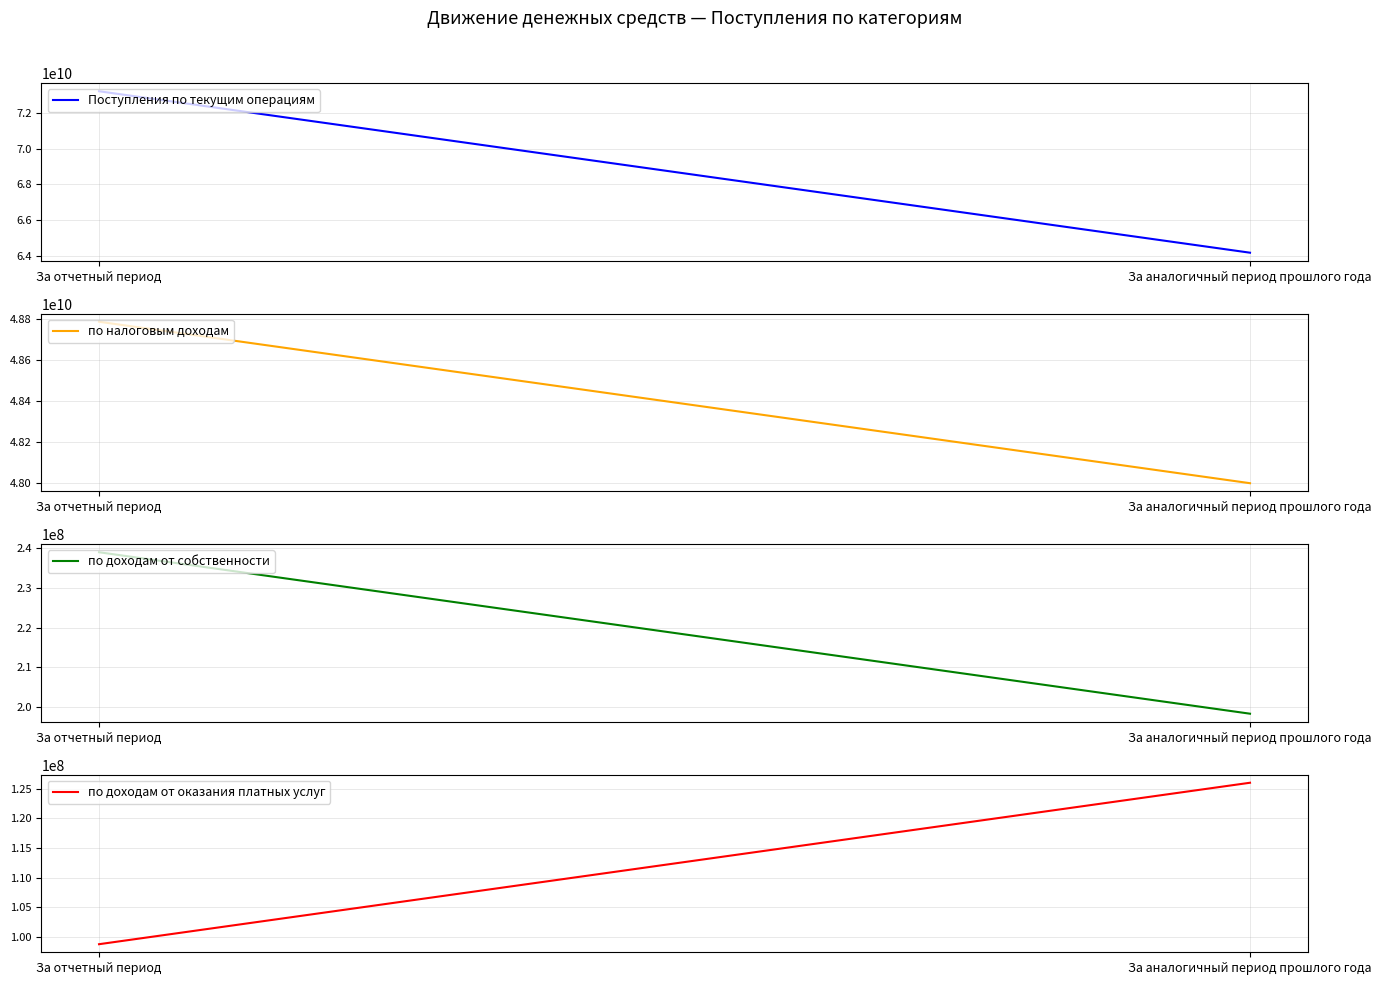

What is the label of the 1st point from the left?

За отчетный период